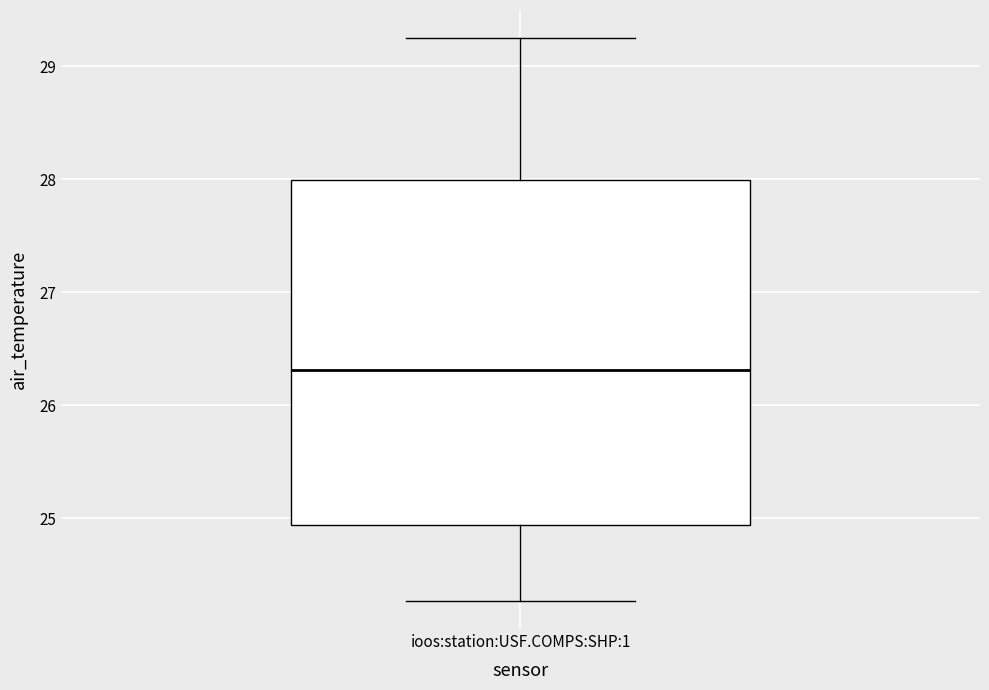

Transcribe this box plot: give where the median line is, the range the box spans, and where the two whiskers end, as read against the y-axis. The values are not printed on the chart, so give them approximately, as read against the axis.

median 26.3, box 24.9 to 28.0, whiskers 24.3 to 29.3